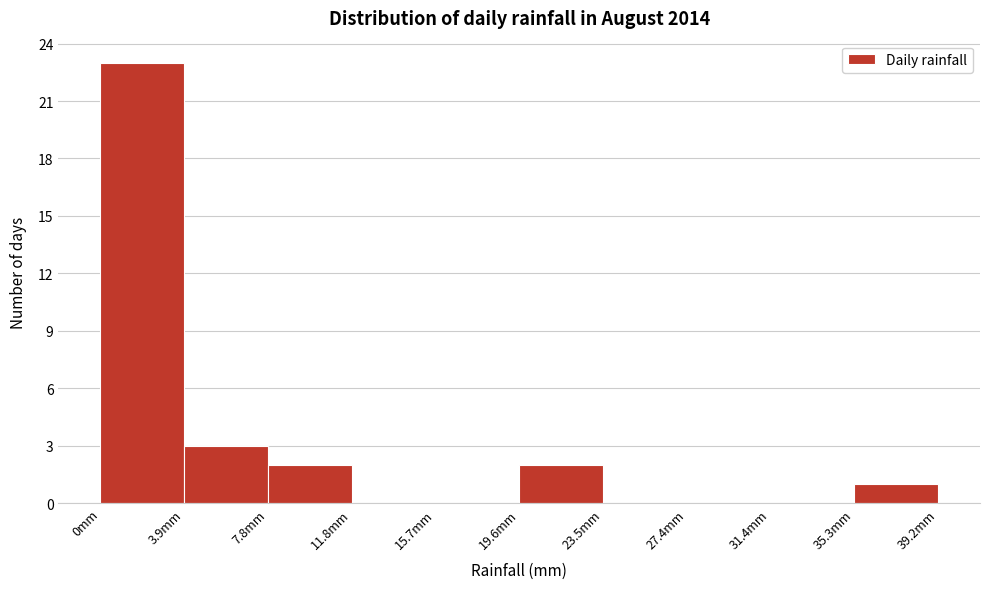

Reading left to right, transcribe this chart: for each bar, give the range it covers on the x-axis and its height. Neither the bar edges nor the heights are printed on the chart, so give them approximately, as read against the axes.

0.0 to 4.0: 23
4.0 to 8.0: 3
8.0 to 12.0: 2
12.0 to 15.5: 0
15.5 to 19.5: 0
19.5 to 23.5: 2
23.5 to 27.5: 0
27.5 to 31.5: 0
31.5 to 35.5: 0
35.5 to 39.0: 1